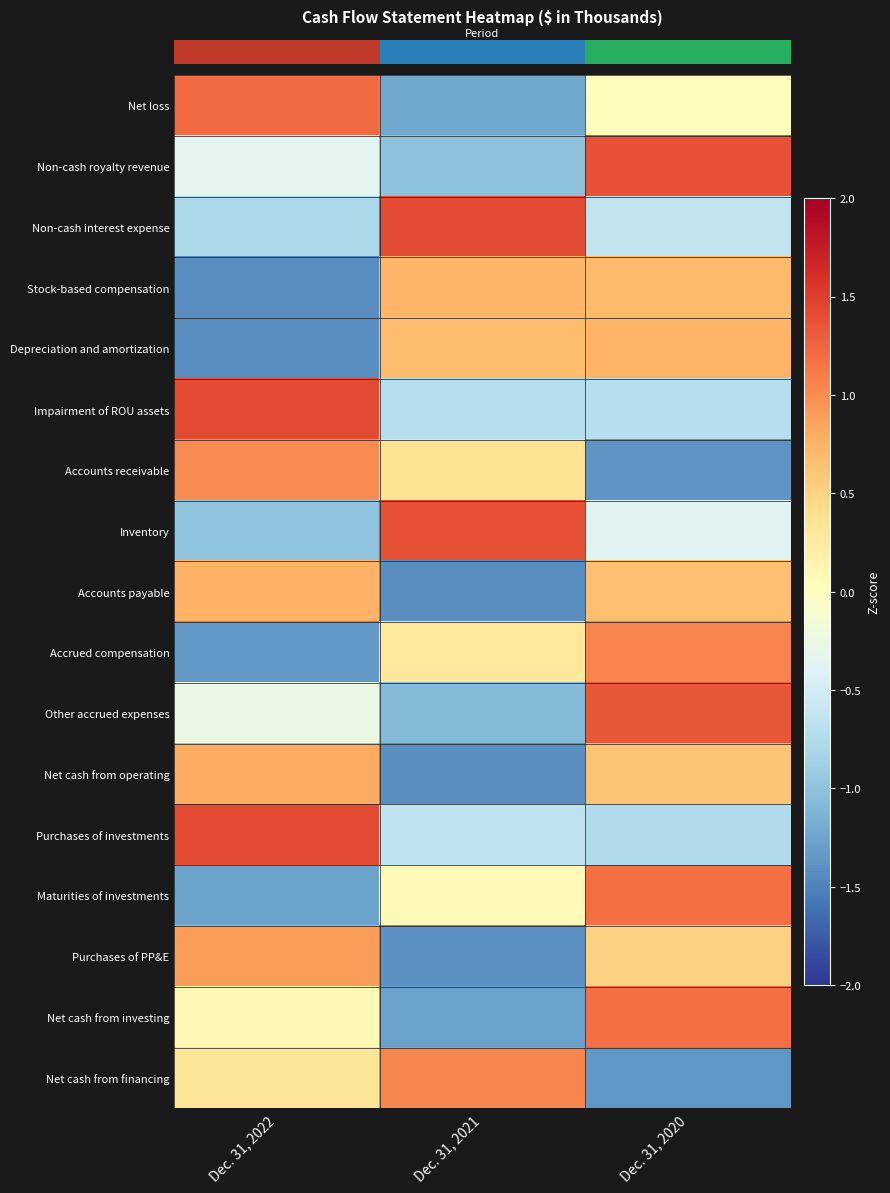

Count the number of data series in this chart.

17